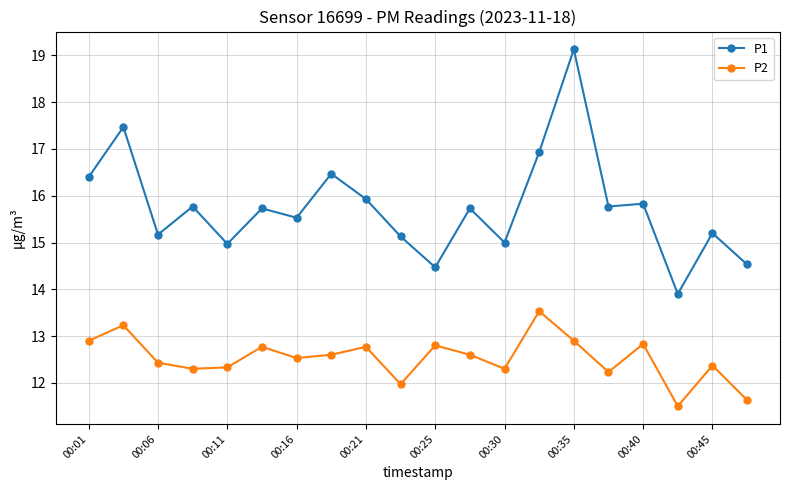

Rank the series by their maximum value, from lowest to highest.

P2, P1